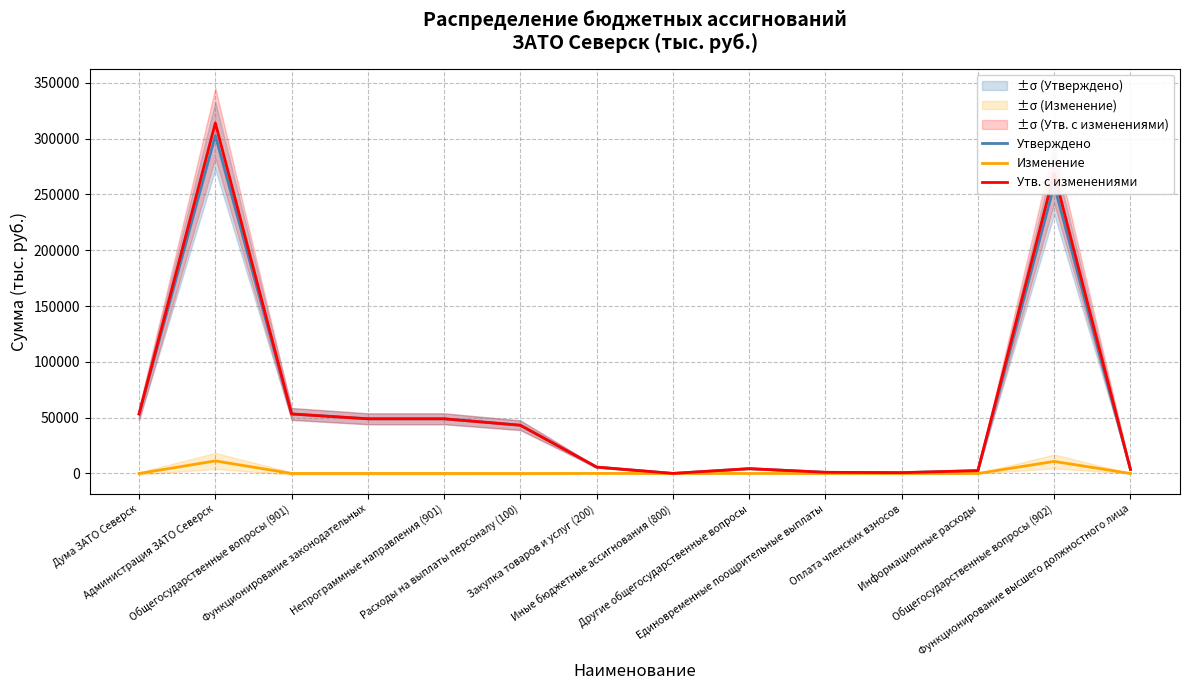

How many data points in Изменение are above 0?

3